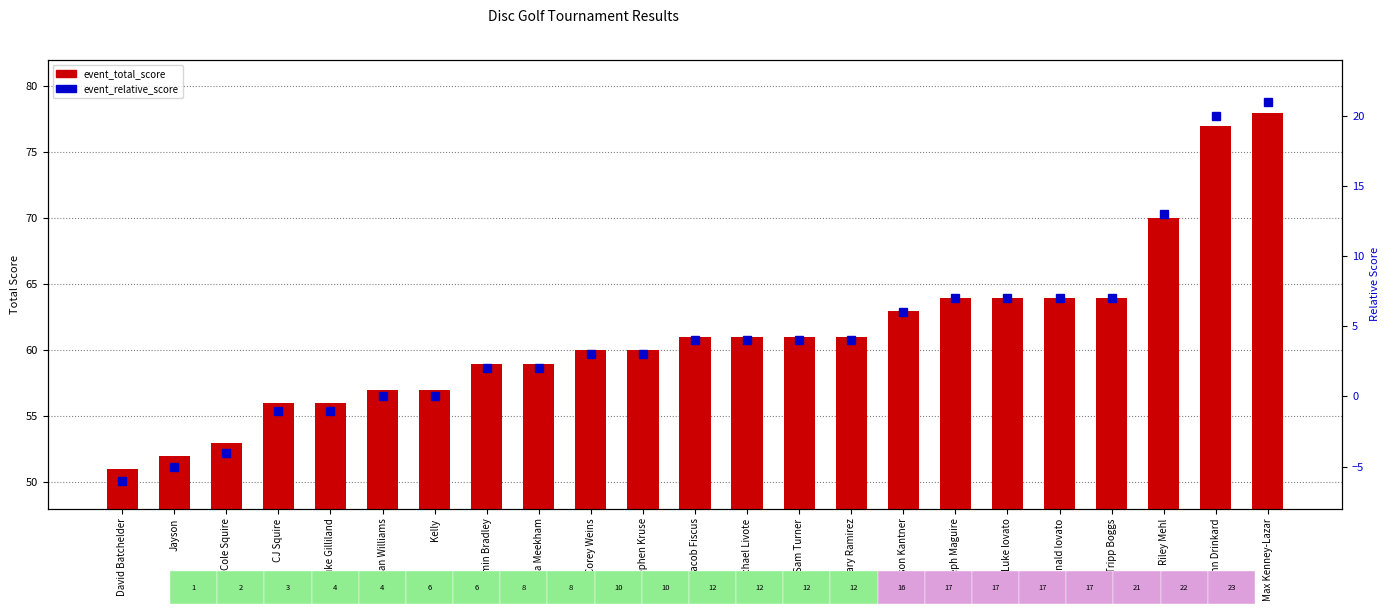

What are all the series names shown in the legend?

event_total_score, event_relative_score